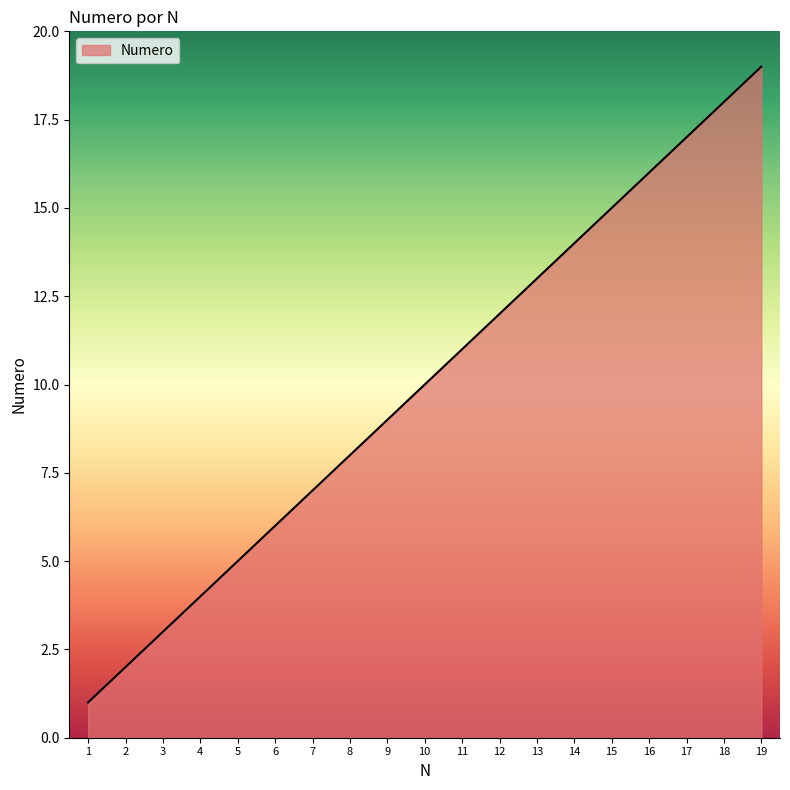

True or false: the data has more than 2 interior local peaks.

False